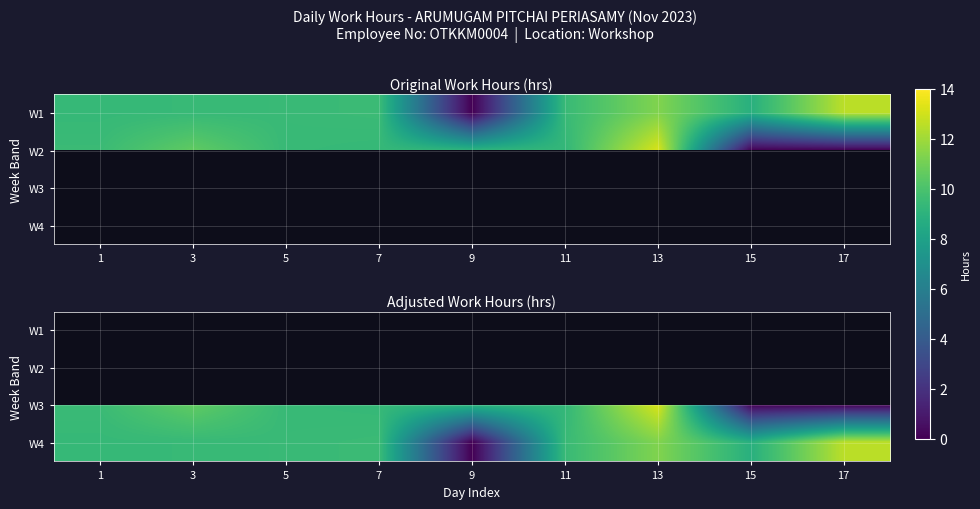

At 17, list the series in order from largest to smallest.

W4, W1, W2, W3